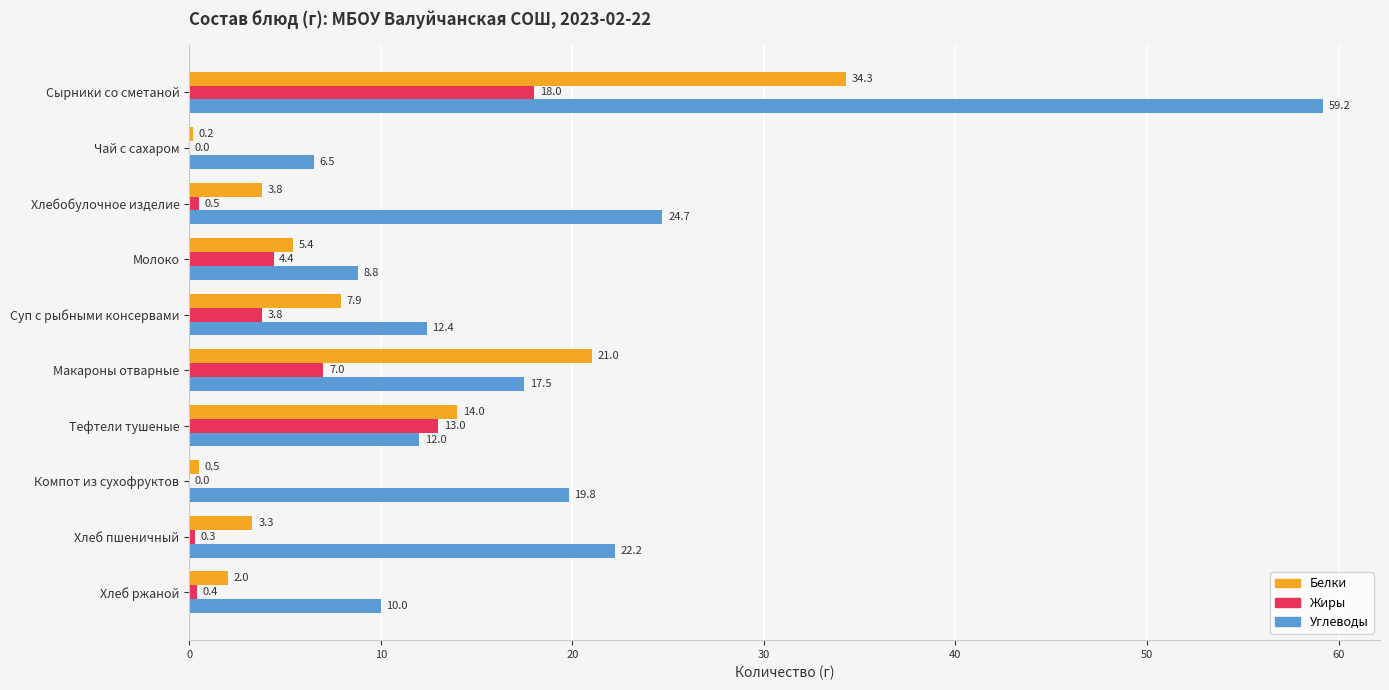

What is the sum of all Жиры values?

47.4